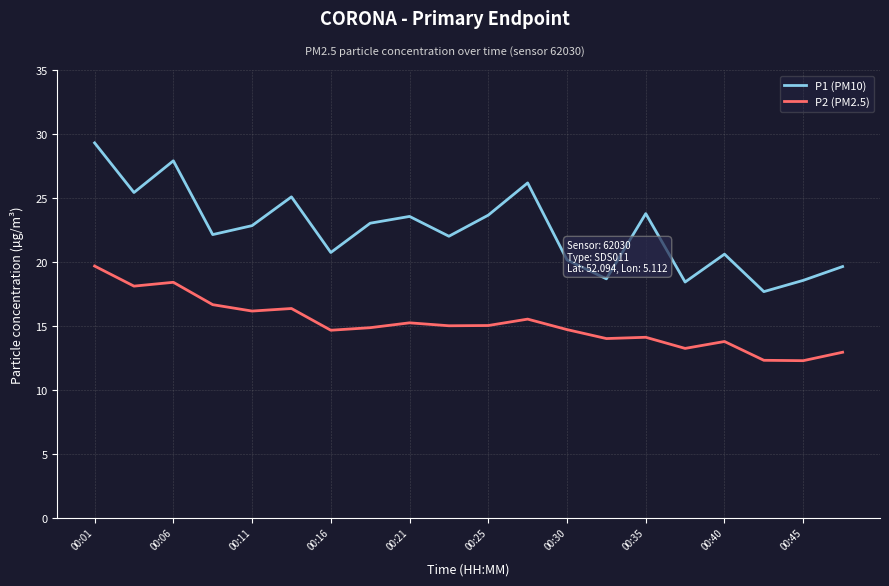

What is the greatest value displayed?

29.3